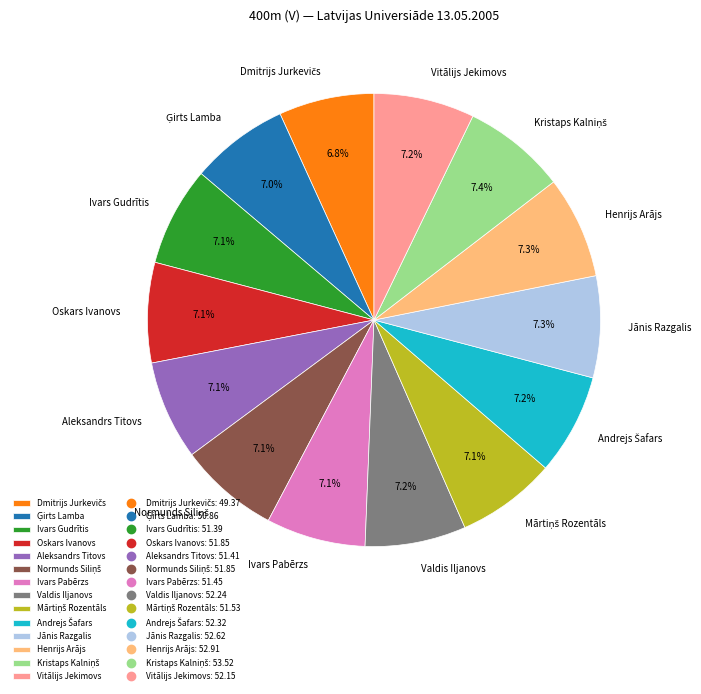

What percentage do Henrijs Arājs and Oskars Ivanovs together represent?

14.4%